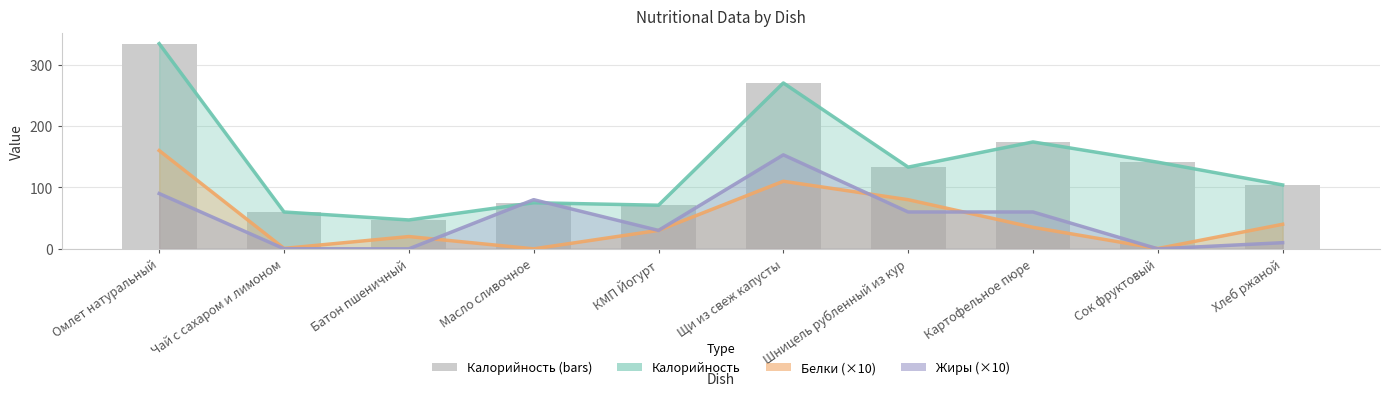

How many data points does each series have?

10